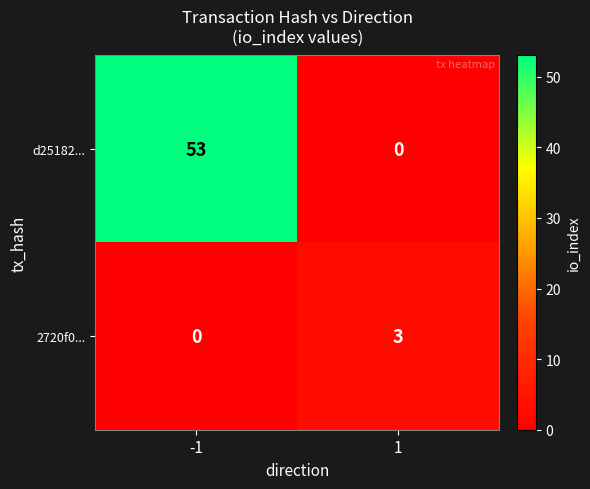

Reading right to left, what are all the values shown in this chart?

d25182...: 1=0	-1=53
2720f0...: 1=3	-1=0